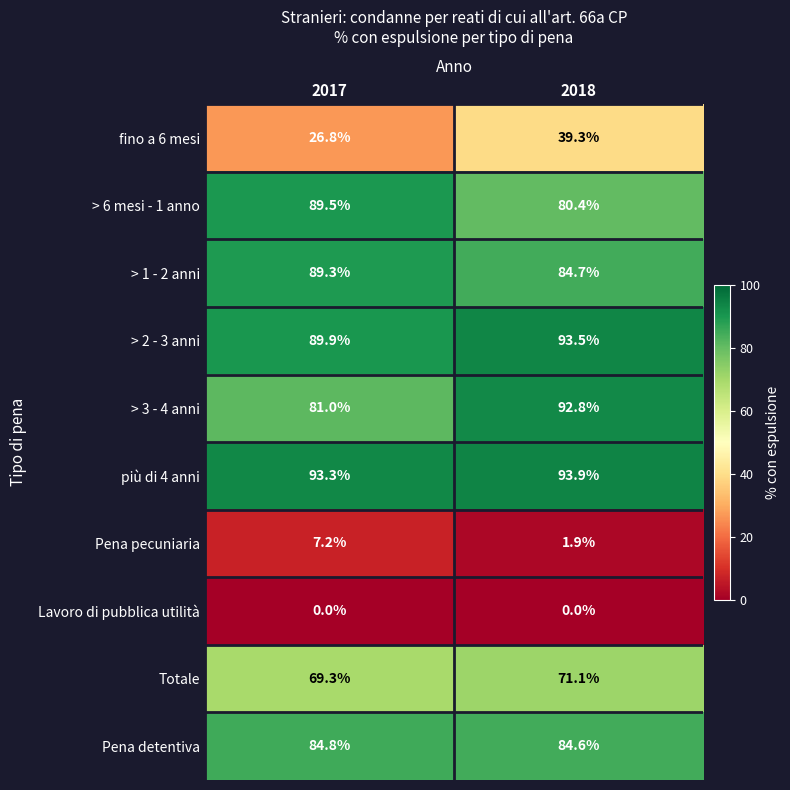

How many series are shown in this chart?

10